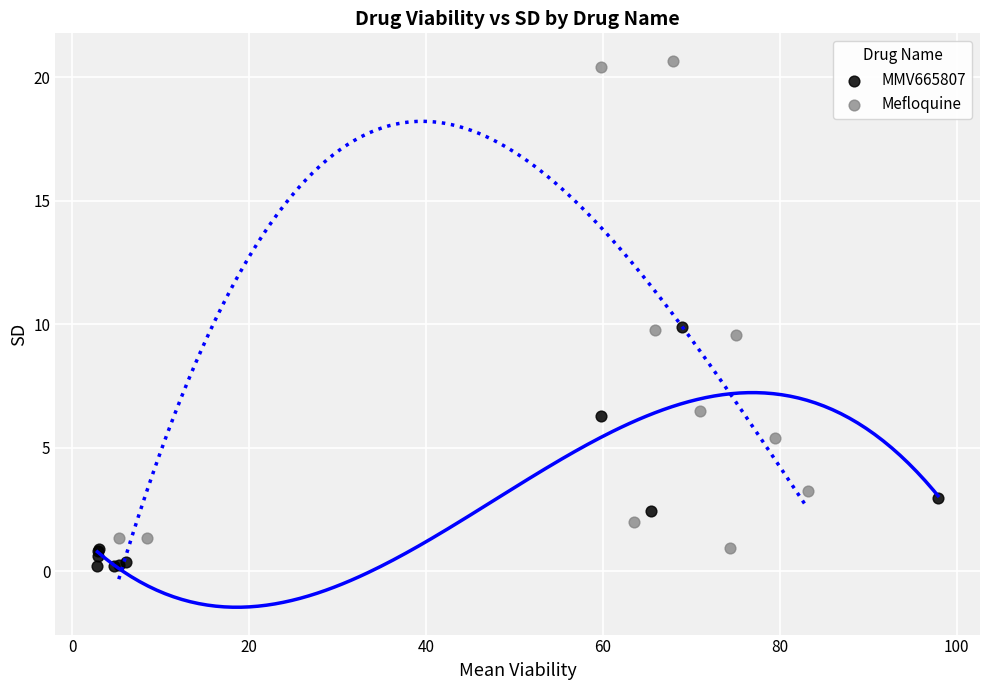

Which series reaches the maximum Y coordinate?

Mefloquine